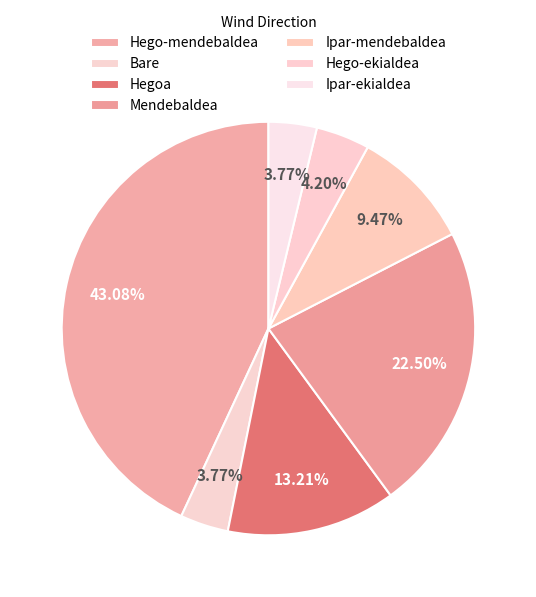

True or false: Hego-mendebaldea accounts for 43% of the total.

True